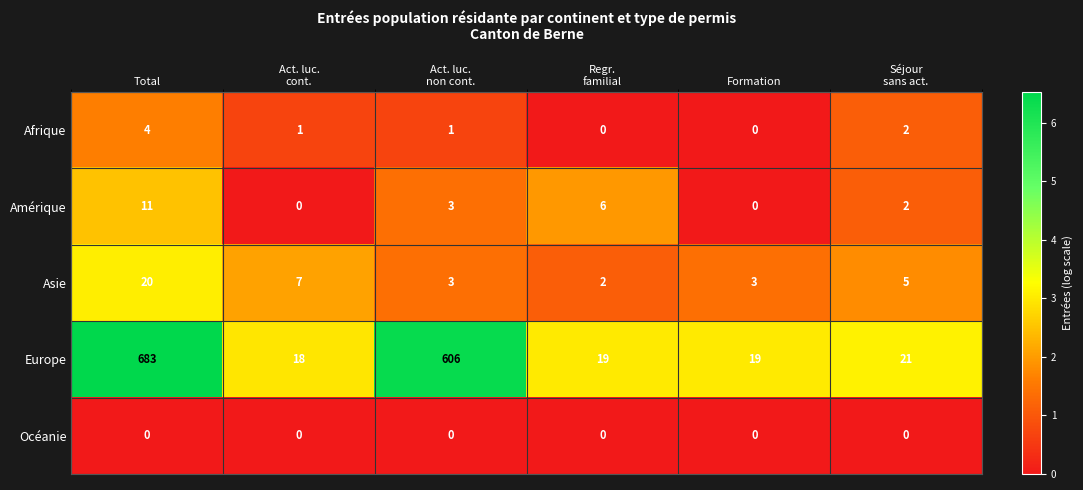

Where does the Asie series first go above 5?

Total